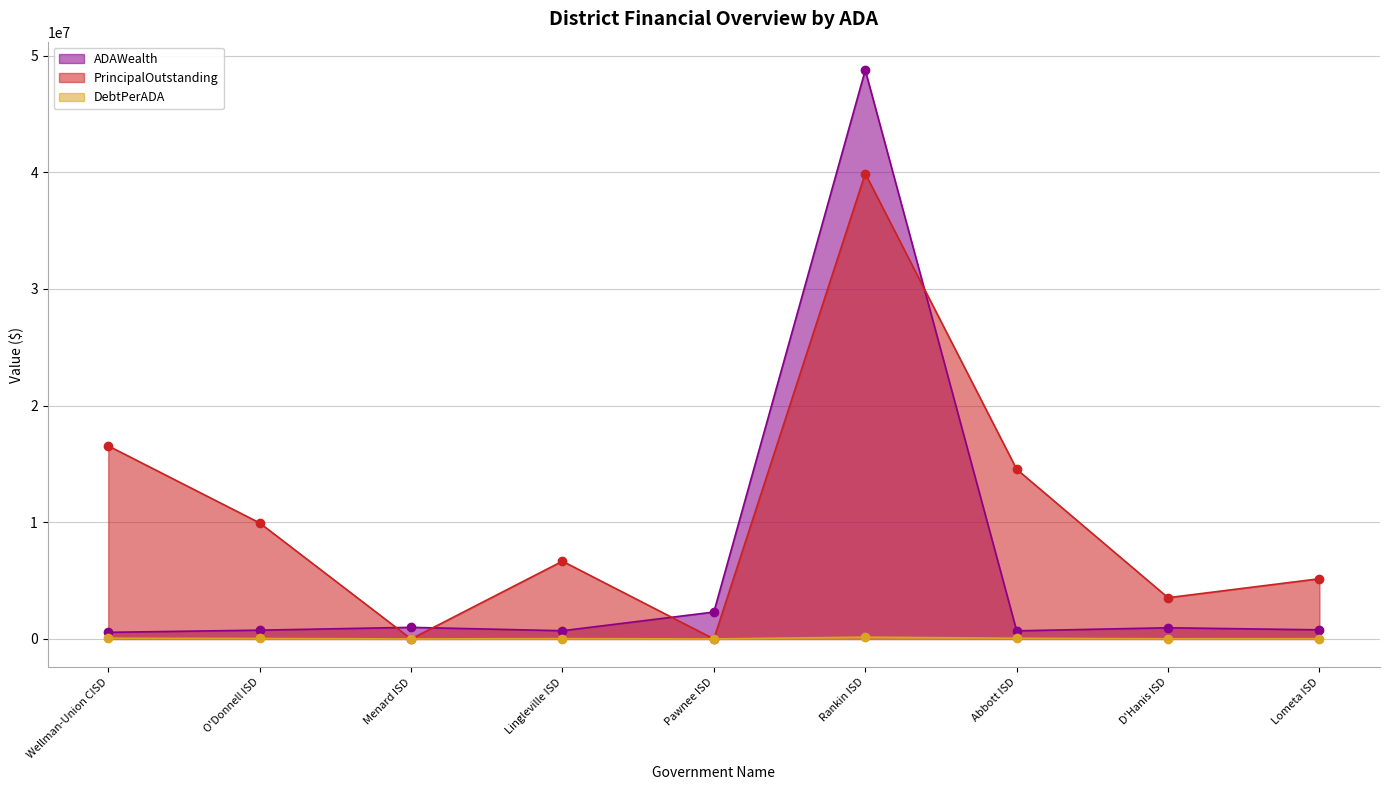

Where do PrincipalOutstanding and ADAWealth first cross each other?

O'Donnell ISD and Menard ISD